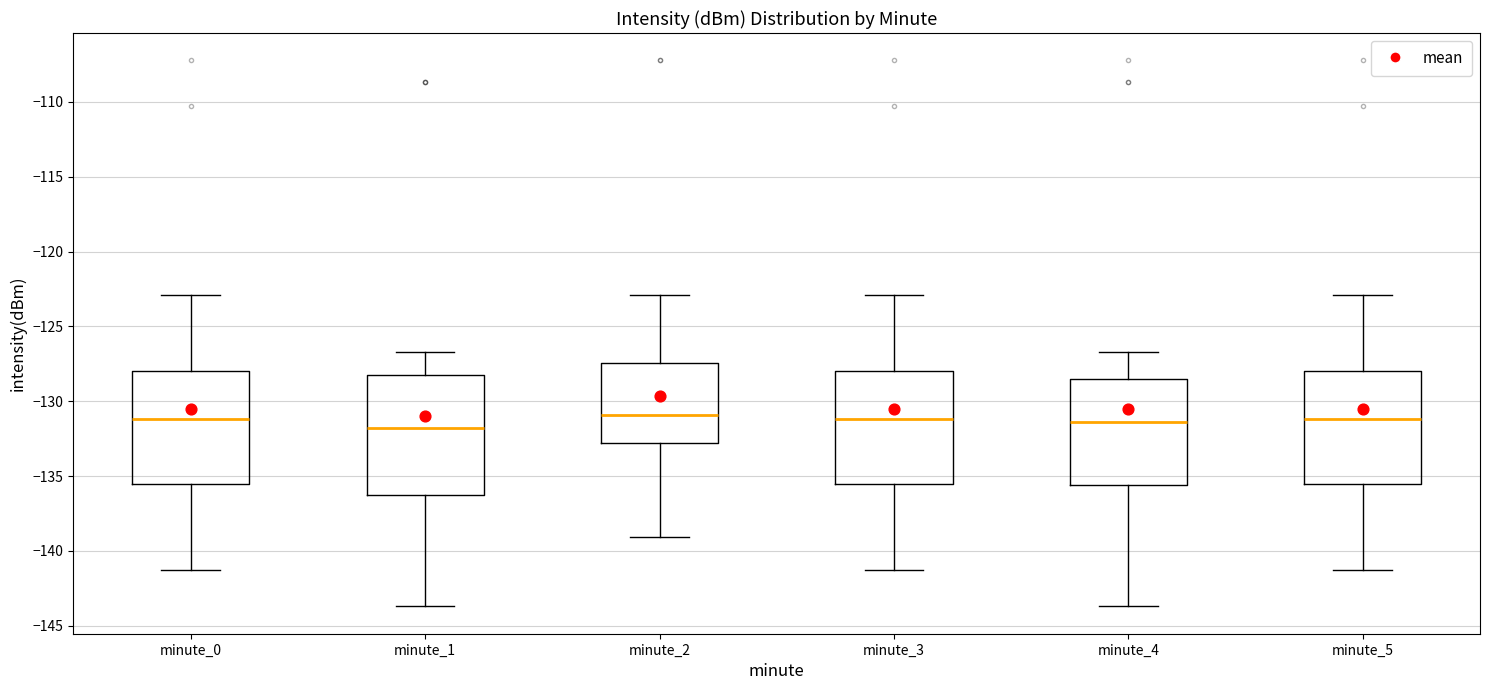

Reading left to right, read every box against the y-axis: the position of its median line, the range the box covers, and the ends of its whiskers. The values are not printed on the chart, so give them approximately, as read against the axis.

minute_0: median -131.0, box -135.5 to -128.0, whiskers -141.5 to -123.0
minute_1: median -132.0, box -136.5 to -128.5, whiskers -143.5 to -126.5
minute_2: median -131.0, box -133.0 to -127.5, whiskers -139.0 to -123.0
minute_3: median -131.0, box -135.5 to -128.0, whiskers -141.5 to -123.0
minute_4: median -131.5, box -135.5 to -128.5, whiskers -143.5 to -126.5
minute_5: median -131.0, box -135.5 to -128.0, whiskers -141.5 to -123.0